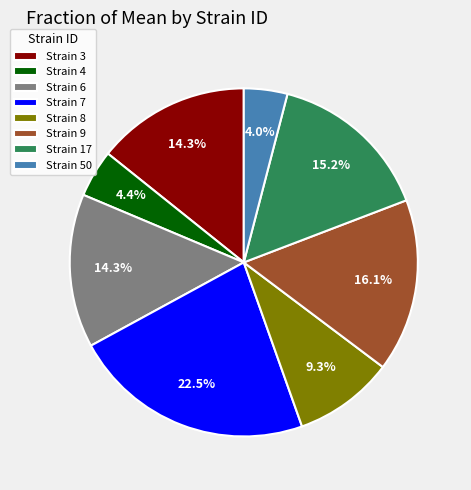

Is the sum of Strain 17 and Strain 8 greater than half?

No